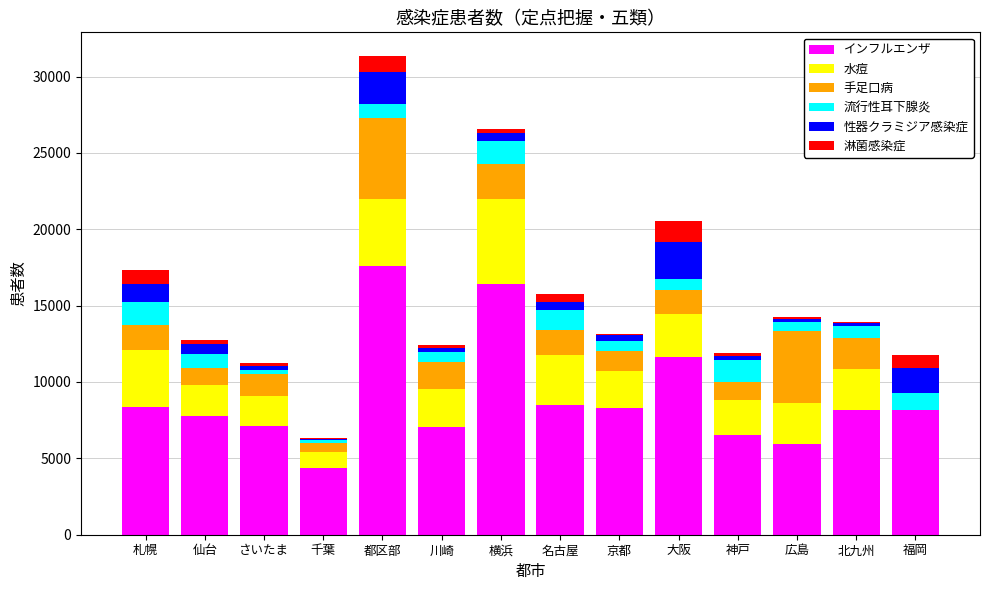

What is the sum of all インフルエンザ values?

125935